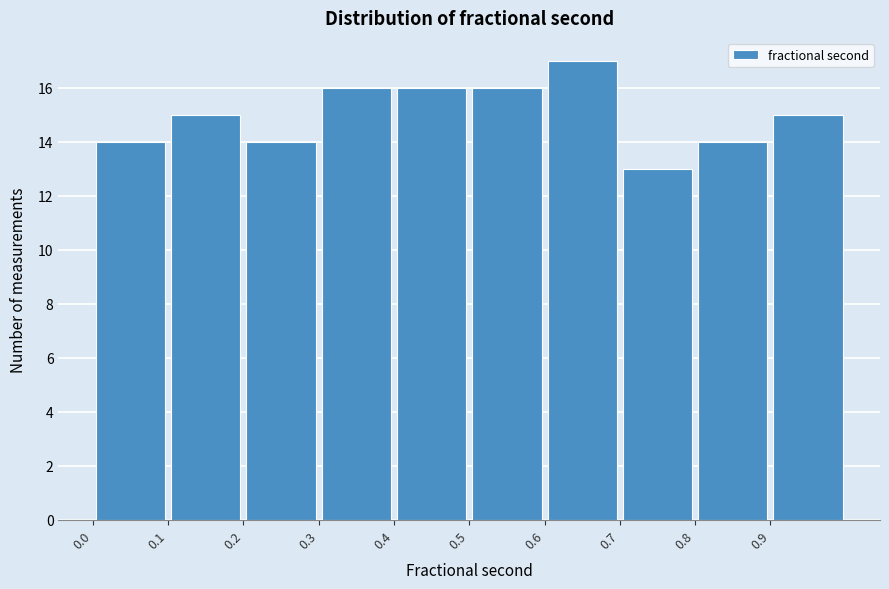

Reading left to right, list every bar in this chart as the range it spans on the x-axis followed by its height. The values are not printed on the chart, so give them approximately, as read against the axis.

0.0 to 0.1: 14
0.1 to 0.2: 15
0.2 to 0.3: 14
0.3 to 0.4: 16
0.4 to 0.5: 16
0.5 to 0.6: 16
0.6 to 0.7: 17
0.7 to 0.8: 13
0.8 to 0.9: 14
0.9 to 1.0: 15